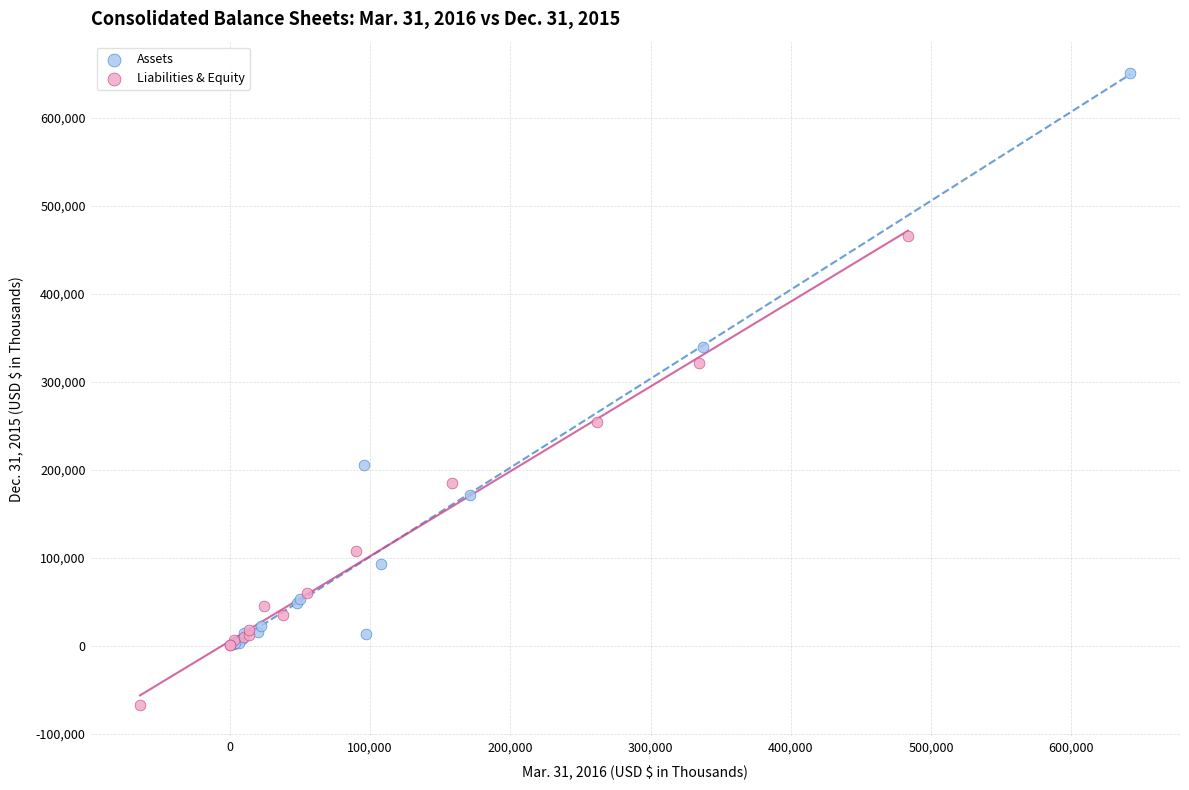

Which series contains the lowest Y value?

Liabilities & Equity